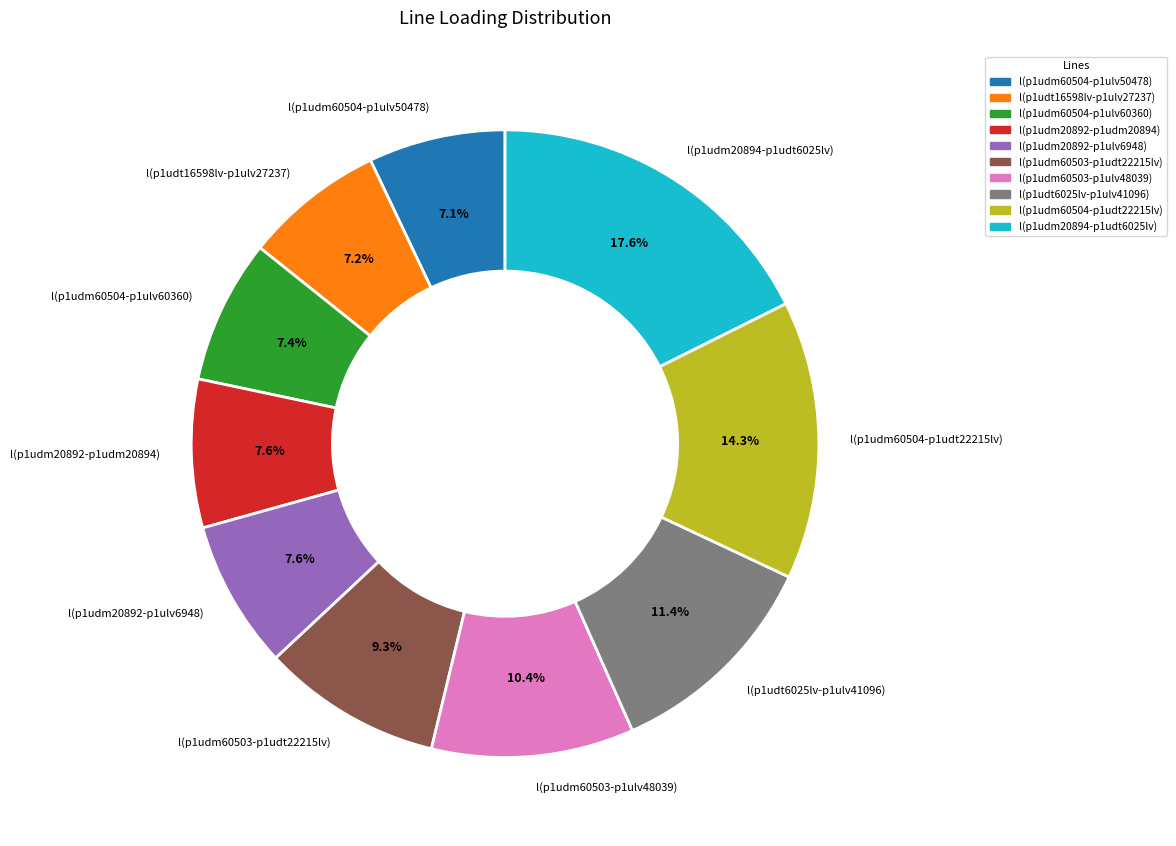

What portion of the pie excludes l(p1udm60504-p1ulv50478)?

92.9%